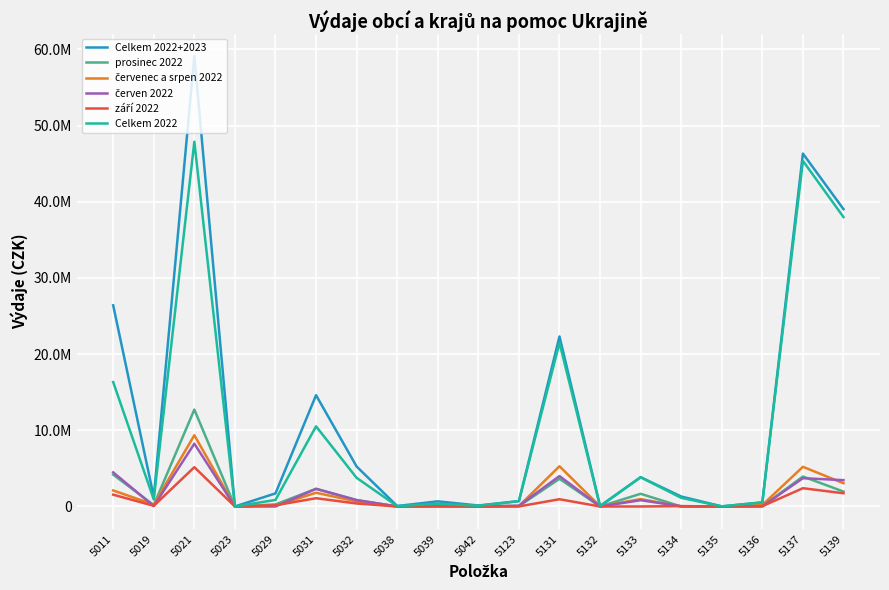

Does the chart display data point markers on the line(s)?

No